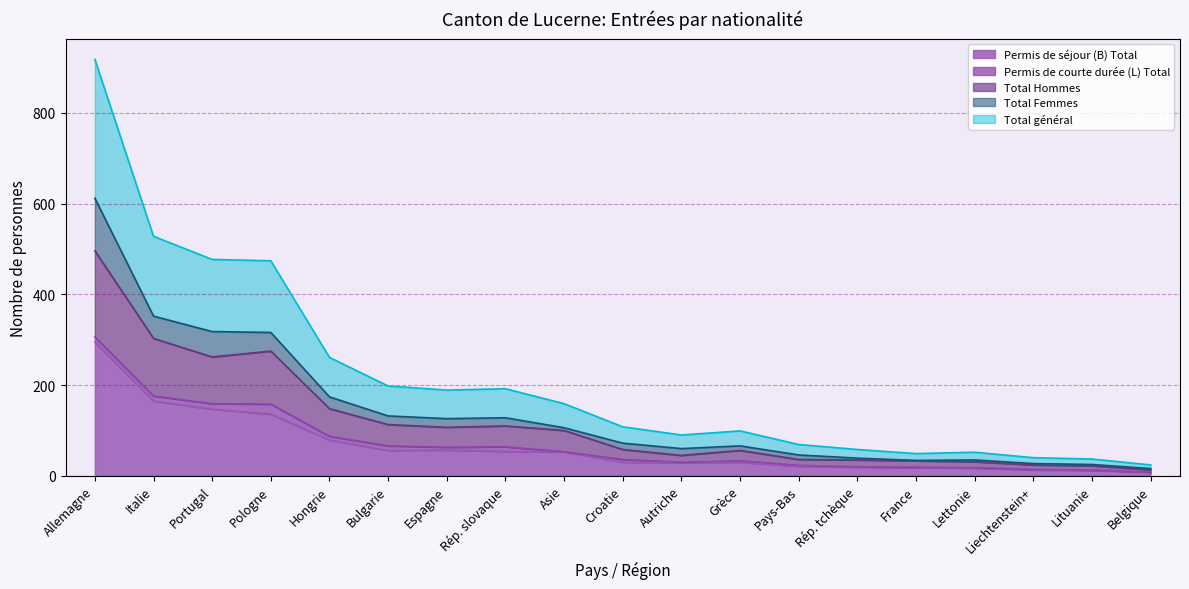

What is the average value of the Total général series?

212